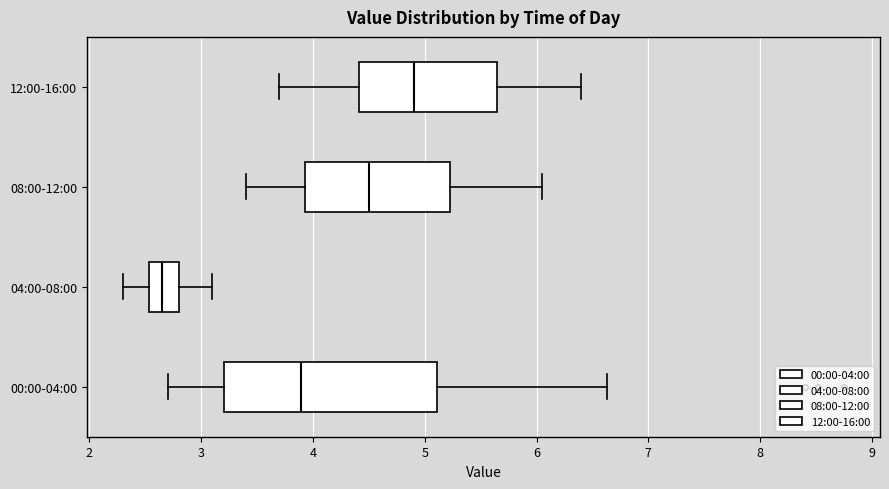

Which box's median line is the furthest to the right?

12:00-16:00